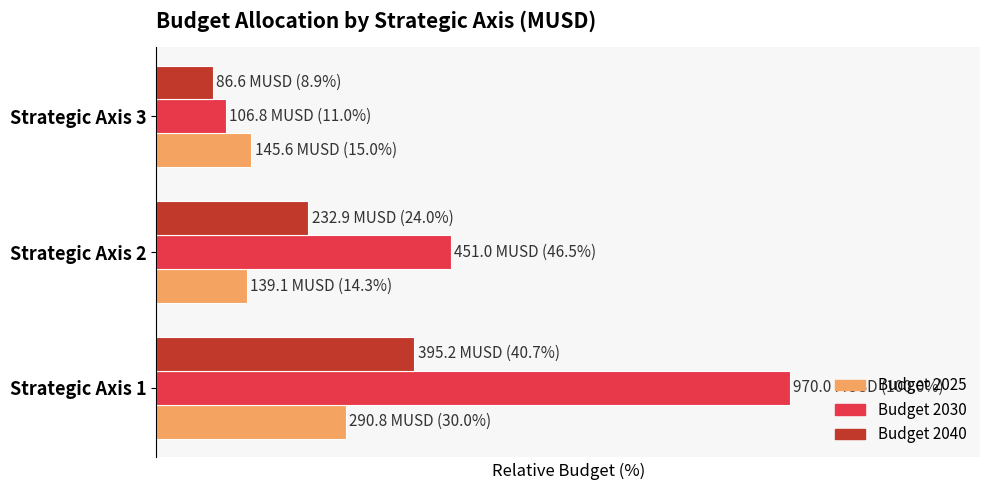

Which series has the largest total across all categories?

Budget 2030